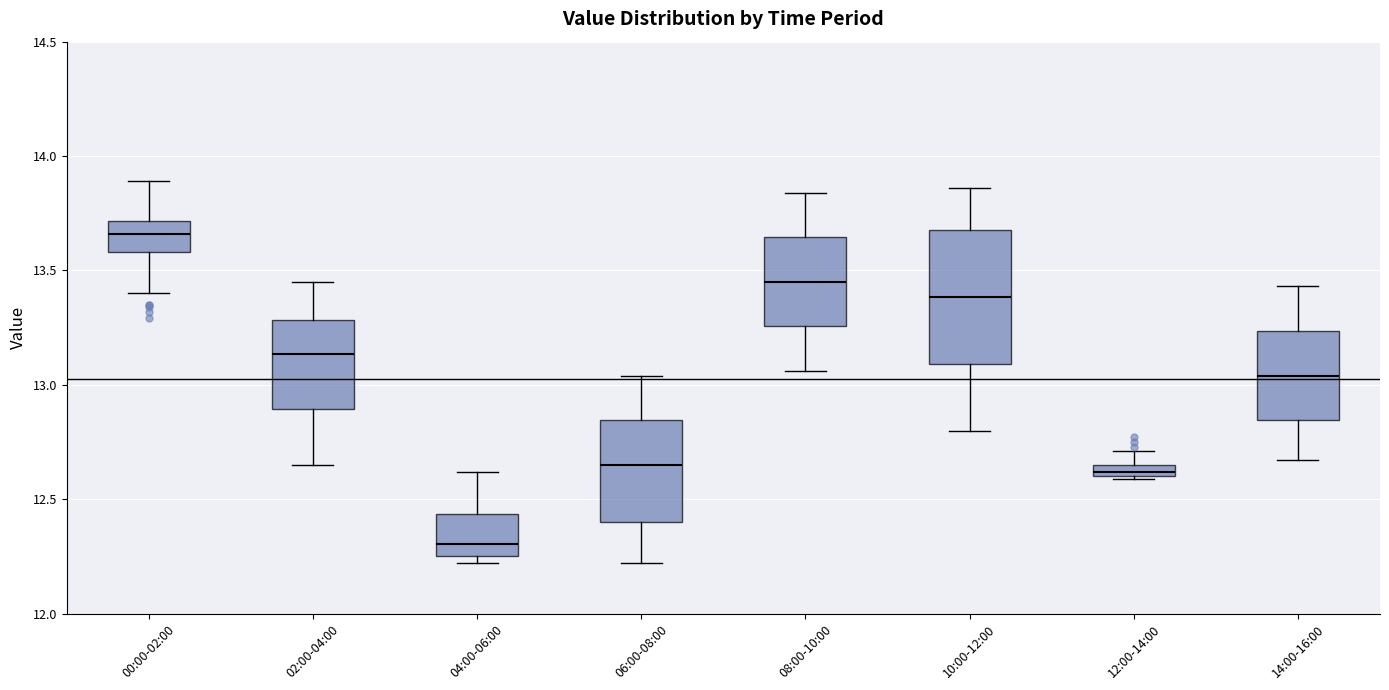

Where does the median line of the box for 00:00-02:00 sit on the y-axis? The values are not printed on the chart, so give them approximately, as read against the axis.

13.65